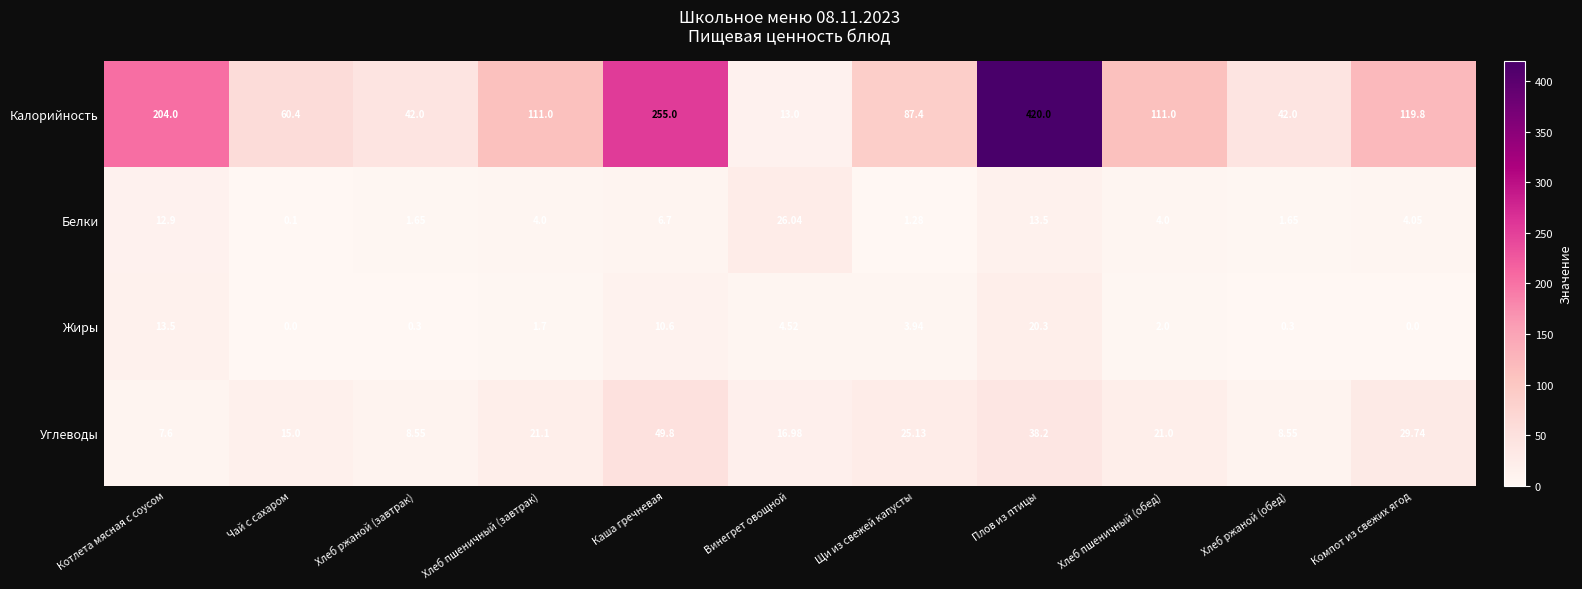

List the series in order of their peak value, highest first.

Калорийность, Углеводы, Белки, Жиры